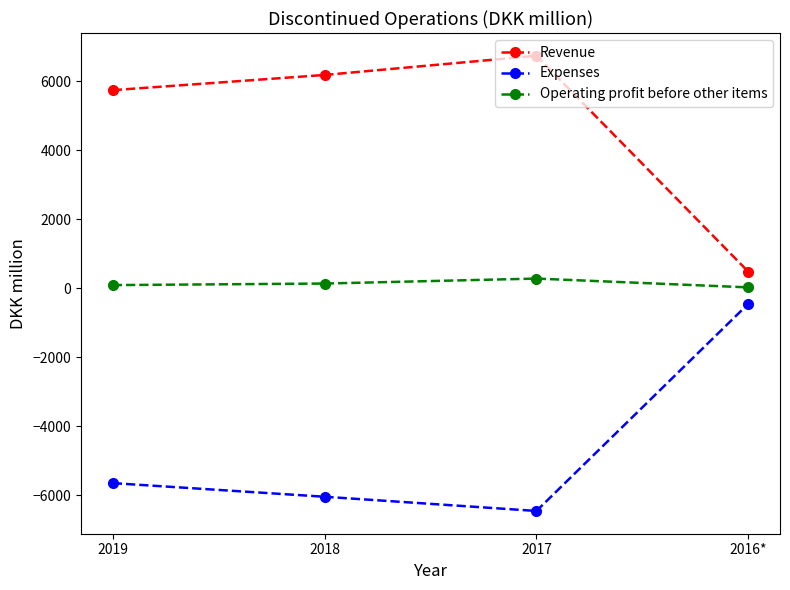

What is the label of the 4th point from the left?

2016*